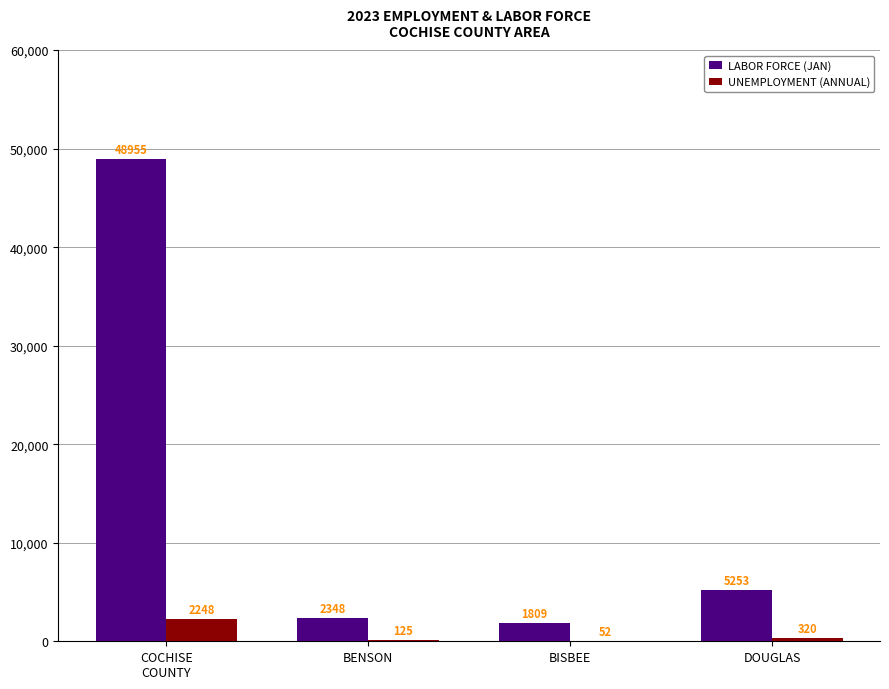

Is the value of LABOR FORCE (JAN) at BISBEE greater than the value of UNEMPLOYMENT (ANNUAL) at BISBEE?

Yes